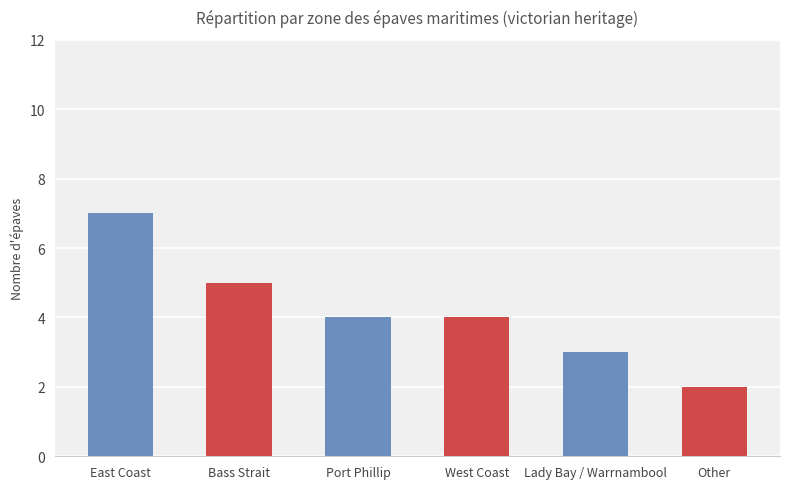

What is the value of the 1st bar from the left?

7